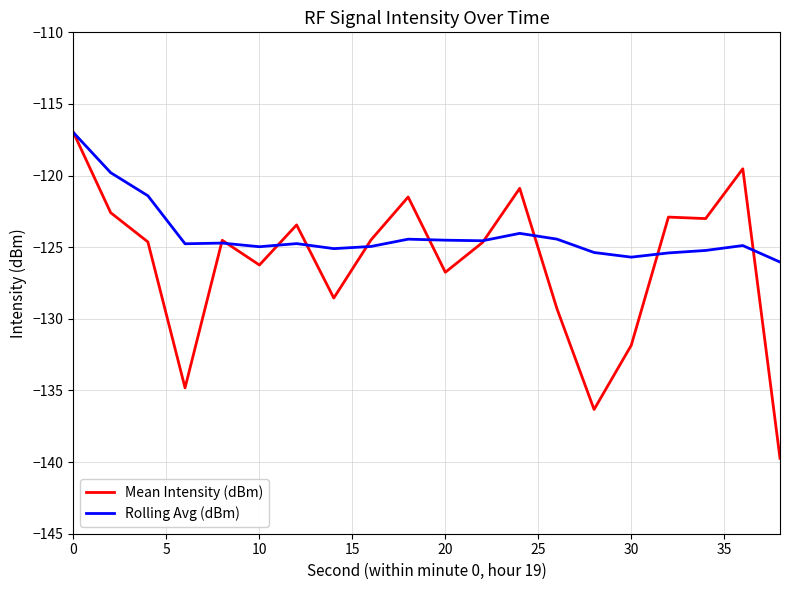

True or false: Rolling Avg (dBm) and Mean Intensity (dBm) intersect in this chart.

True